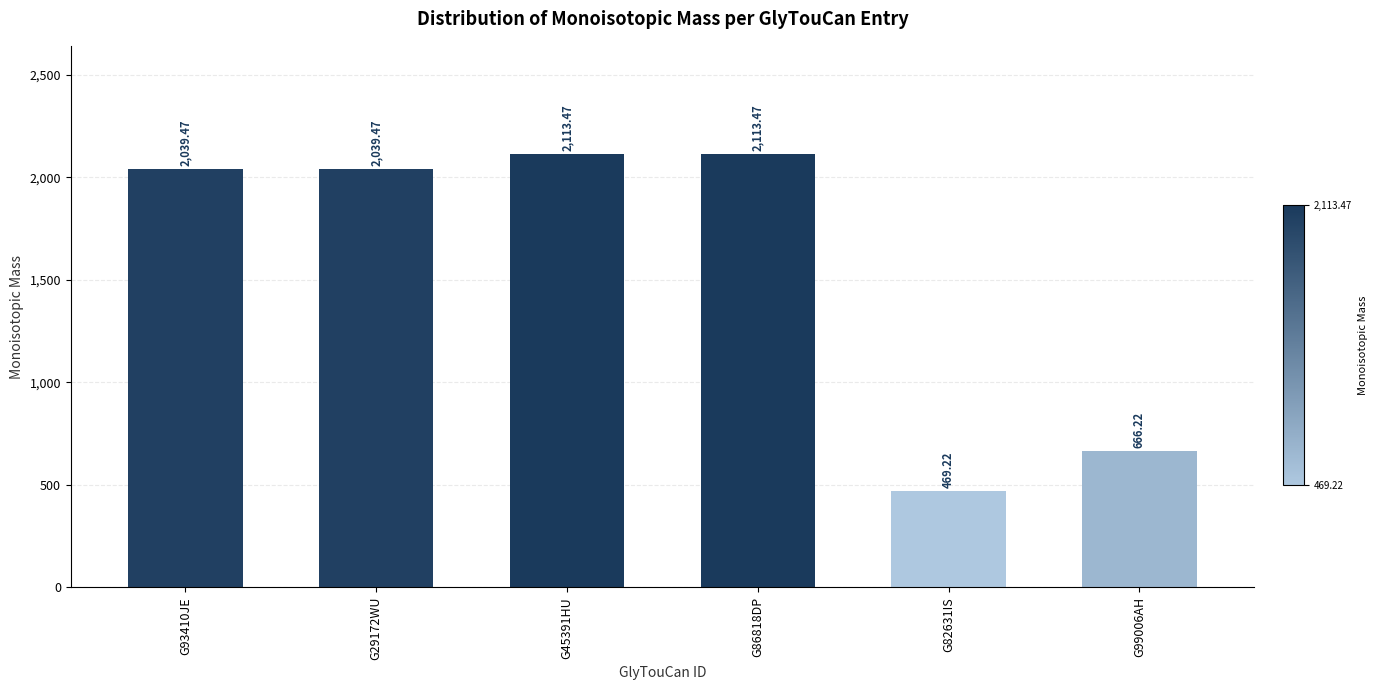

Are the bars grouped side by side (vs. stacked)?

No